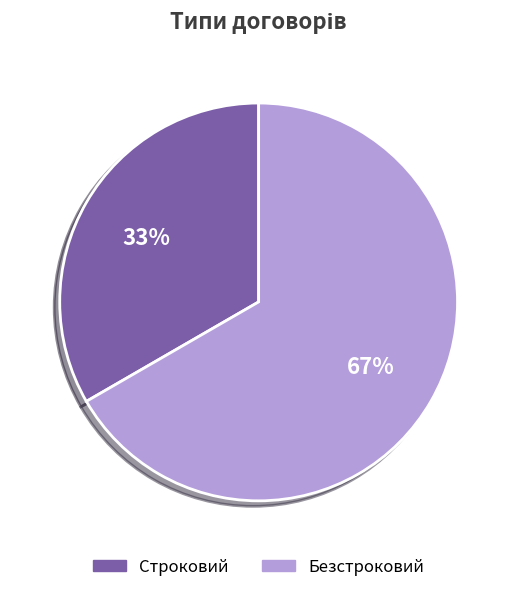

To the nearest percent, what is the average slice percentage?

50%